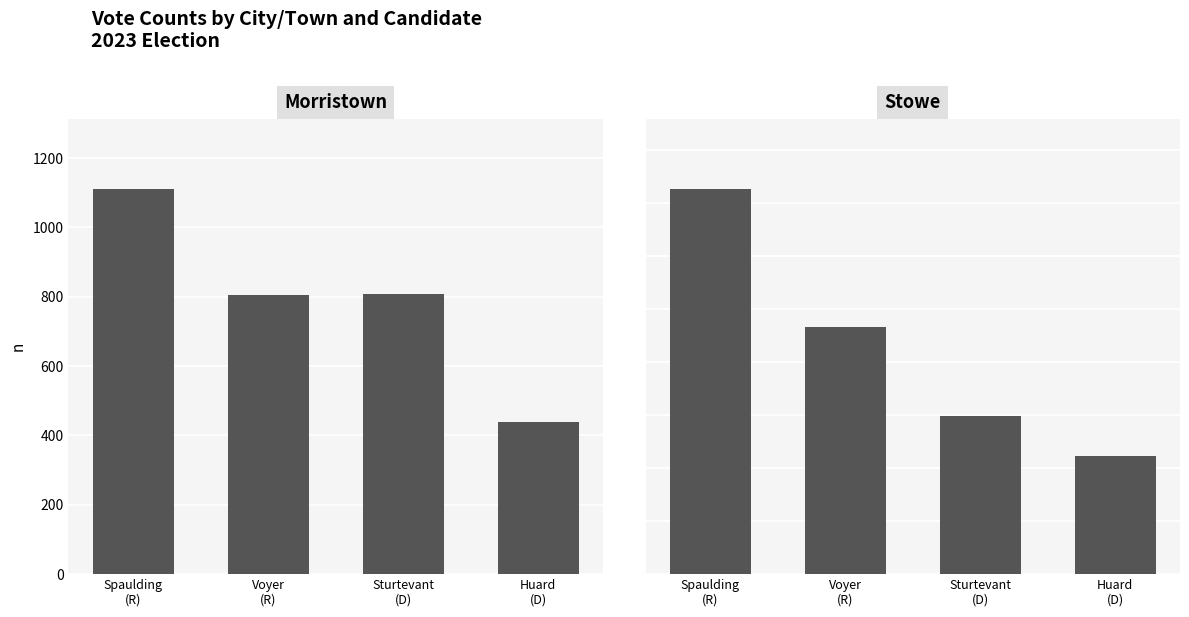

Which has a higher value, Spaulding
(R) or Huard
(D)?

Spaulding
(R)